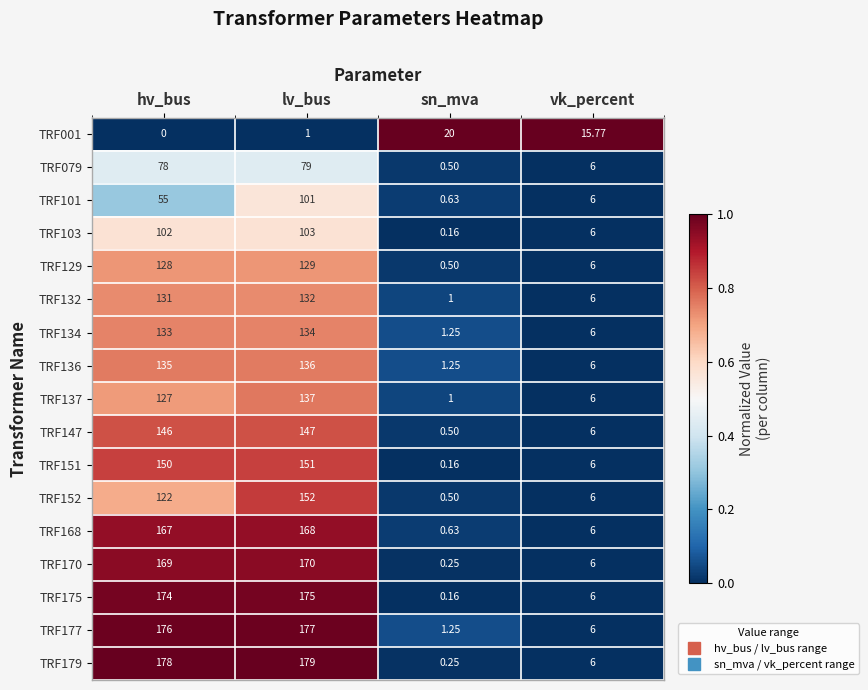

Rank the categories by TRF147 value from highest to lowest.

lv_bus, hv_bus, vk_percent, sn_mva